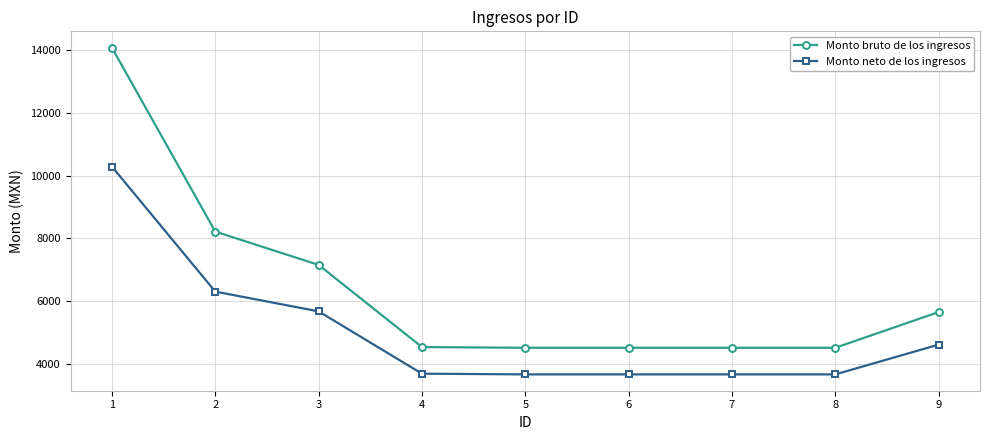

What is the average value of the Monto neto de los ingresos series?

5029.7